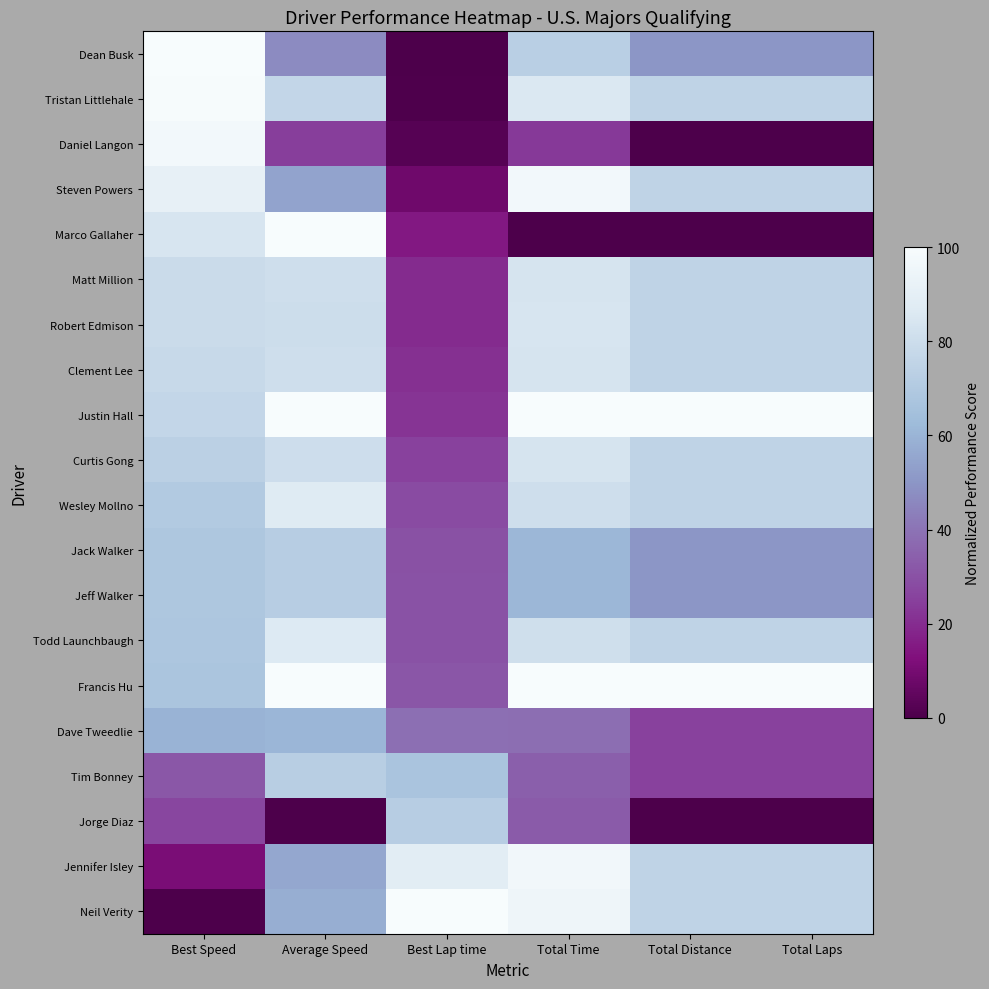

At which category is the sum across all series the highest?

Total Time